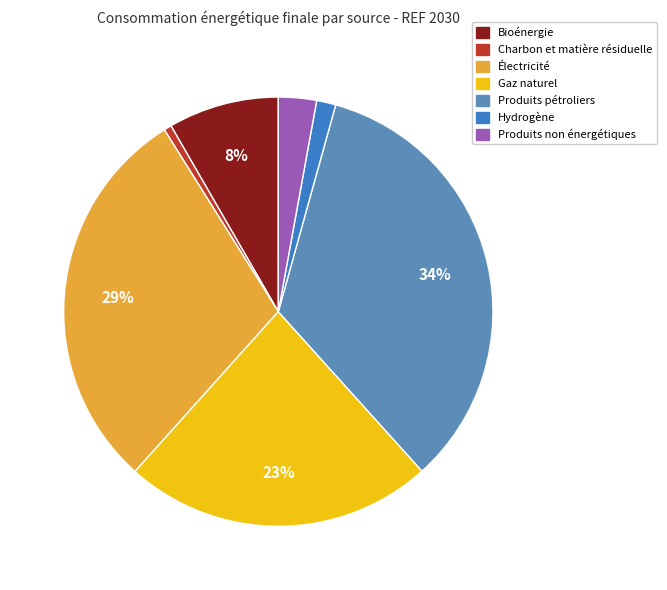

Which slice is the largest?

Produits pétroliers